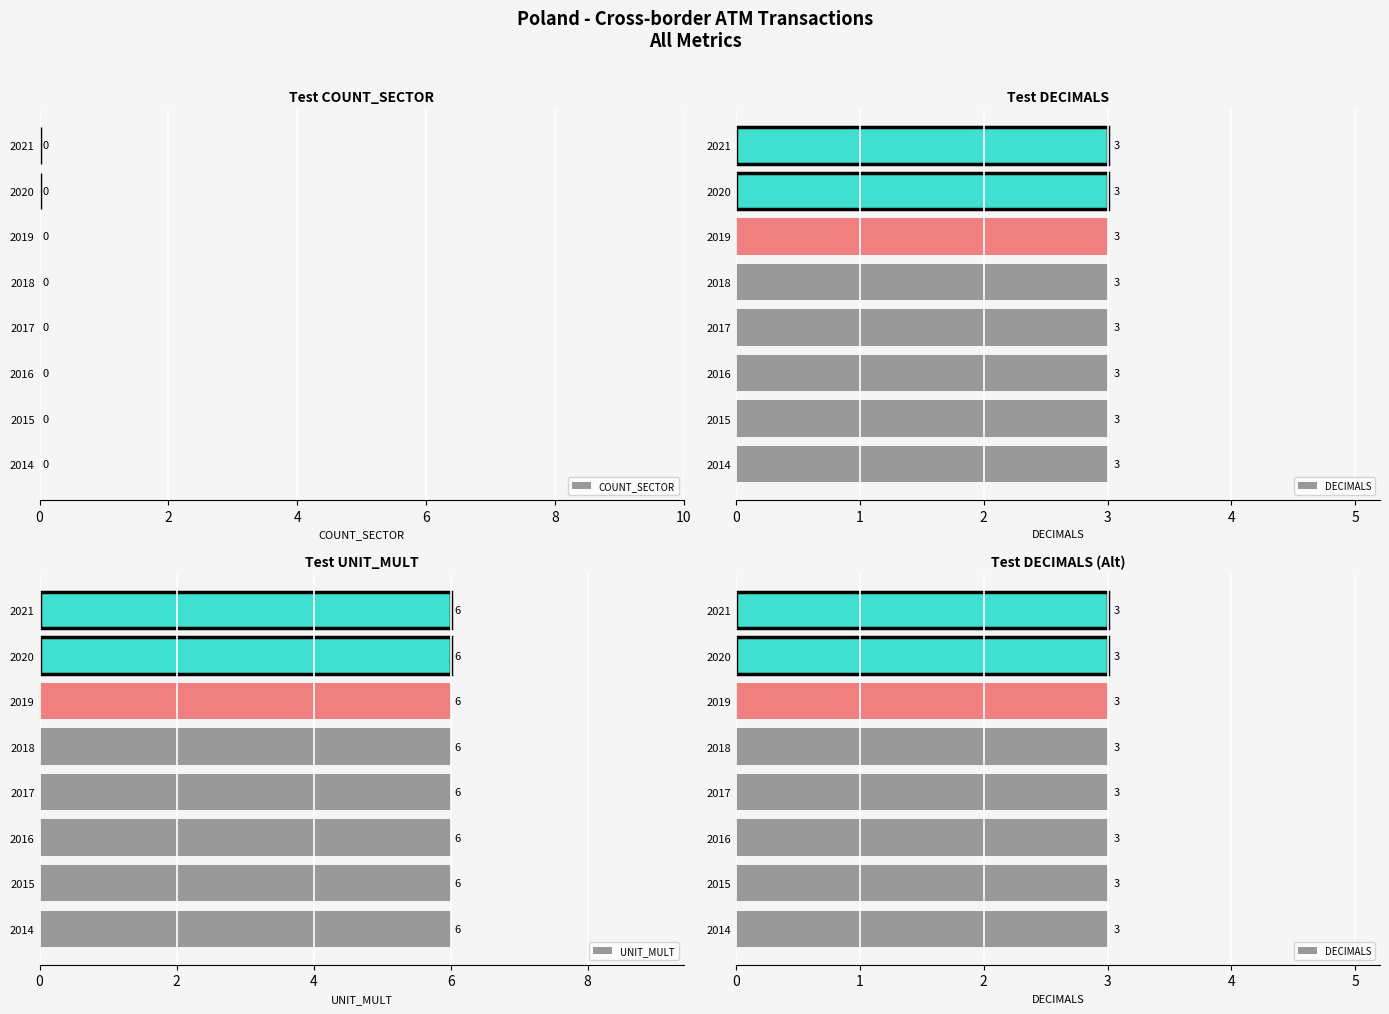

Reading left to right, transcribe all the data shown in this chart.

COUNT_SECTOR: 2014=0	2015=0	2016=0	2017=0	2018=0	2019=0	2020=0	2021=0
DECIMALS: 2014=3	2015=3	2016=3	2017=3	2018=3	2019=3	2020=3	2021=3
UNIT_MULT: 2014=6	2015=6	2016=6	2017=6	2018=6	2019=6	2020=6	2021=6